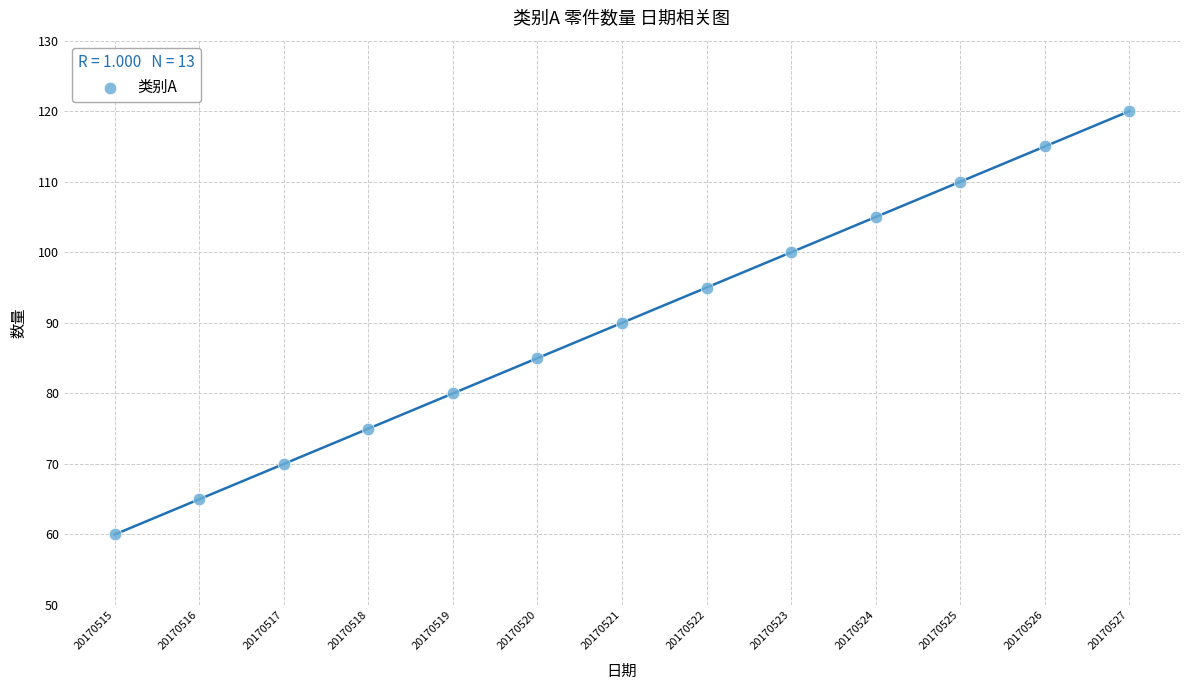

Count the number of points in this scatter plot.

13